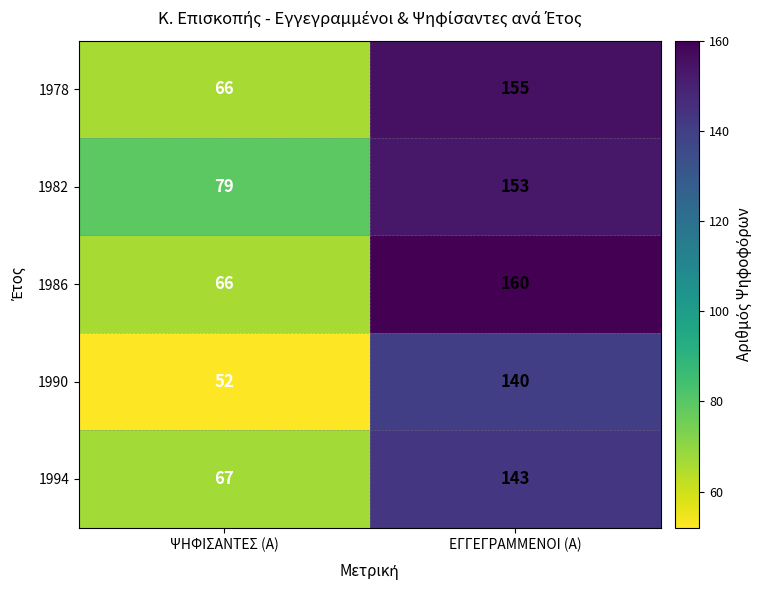

At which label does 1982 reach its peak?

ΕΓΓΕΓΡΑΜΜΕΝΟΙ (Α)